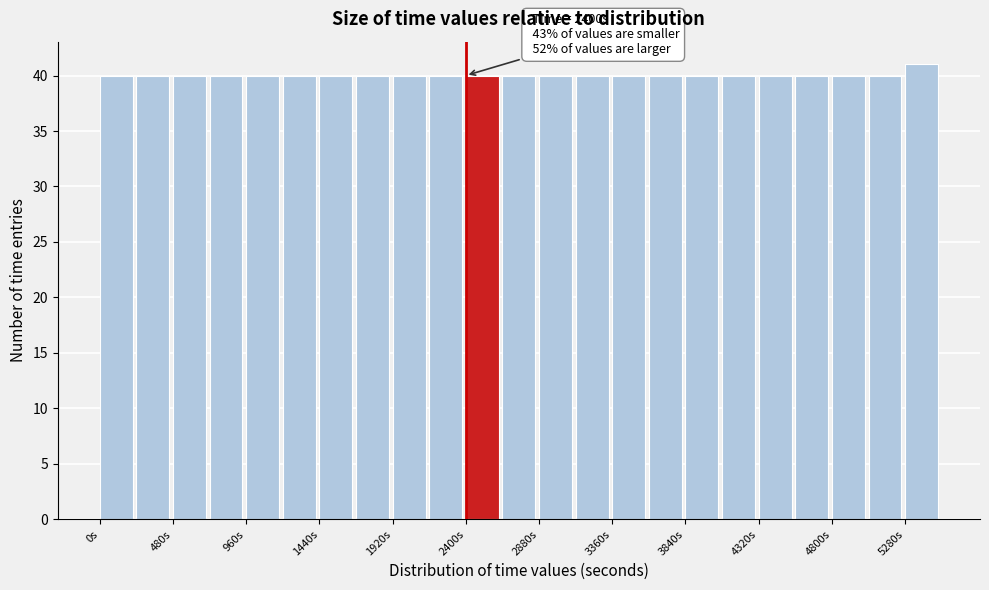

Over which range of the x-axis is the bar tallest?

5280 to 5520